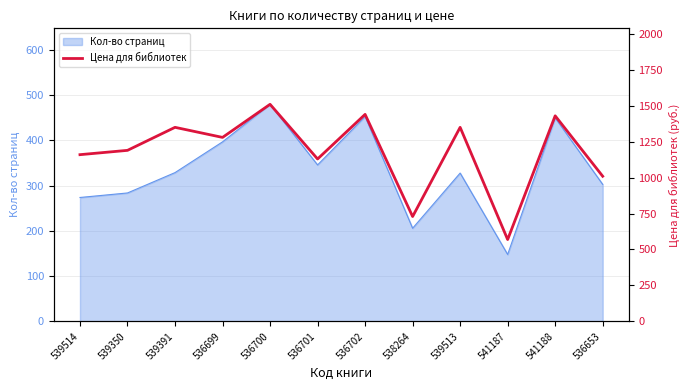

At which category does the data reach its first local valley?

536699